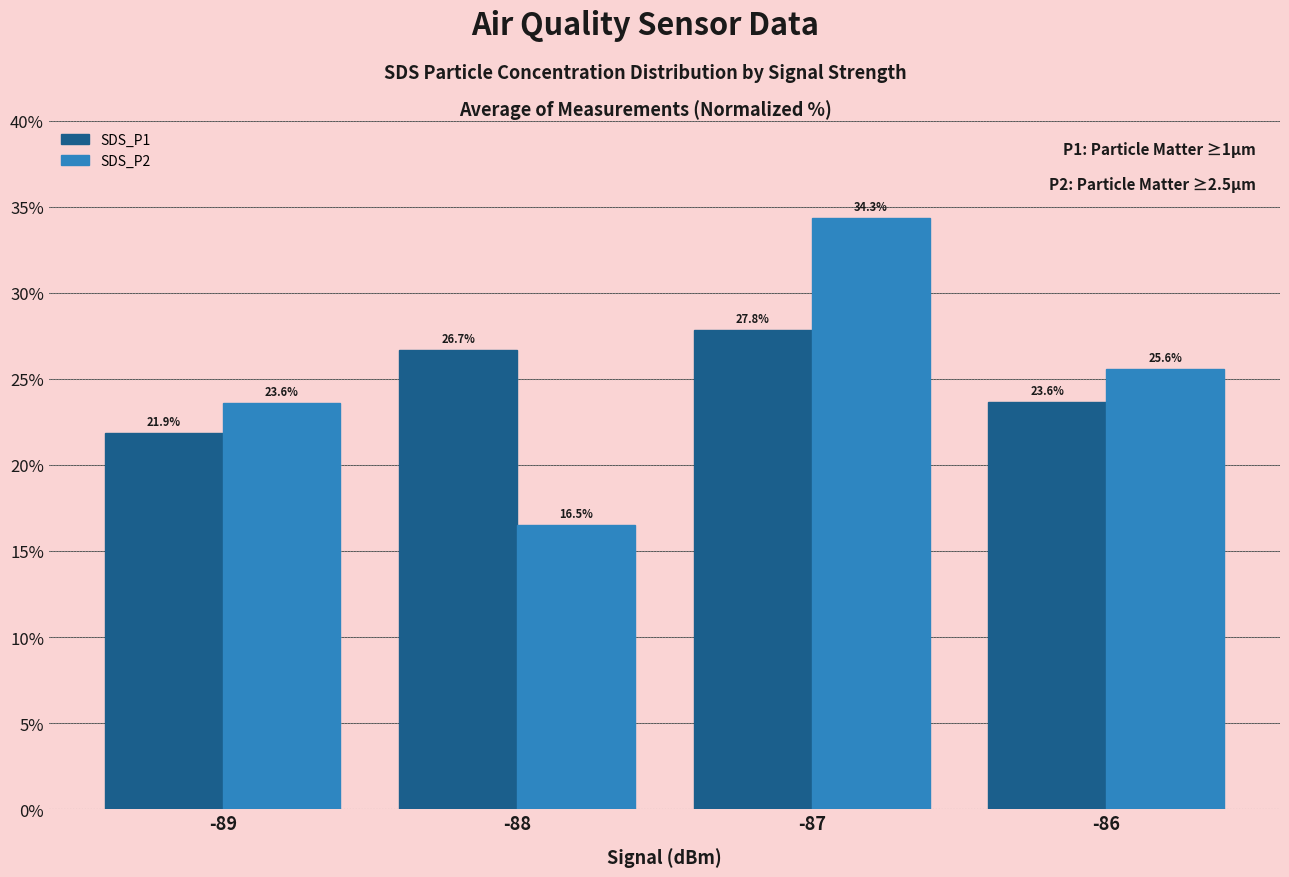

What are all the series names shown in the legend?

SDS_P1, SDS_P2